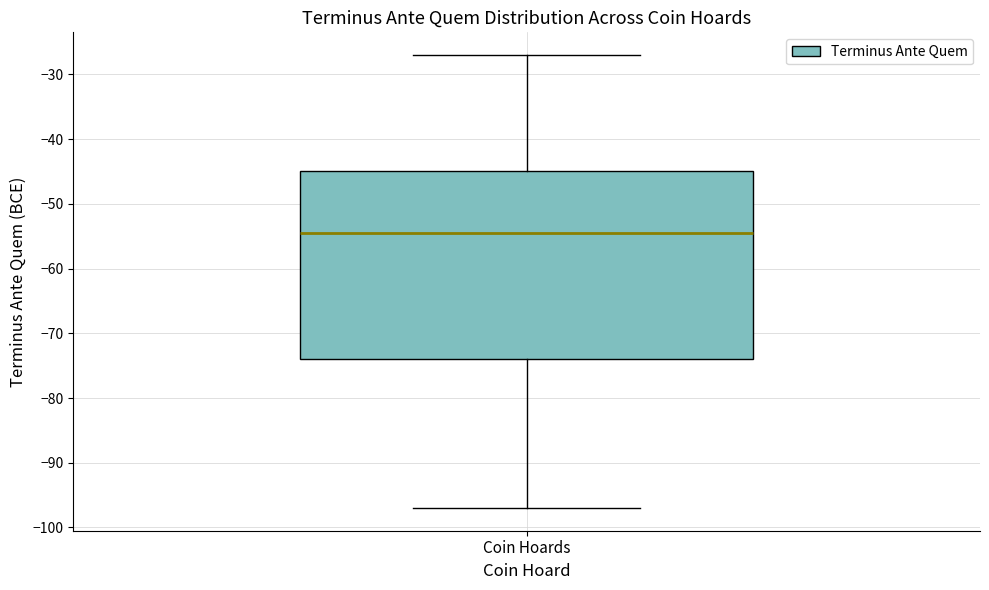

Read this box plot against the y-axis: the position of the median line, the range covered by the box, and the ends of both whiskers. The values are not printed on the chart, so give them approximately, as read against the axis.

median -54, box -74 to -45, whiskers -97 to -27